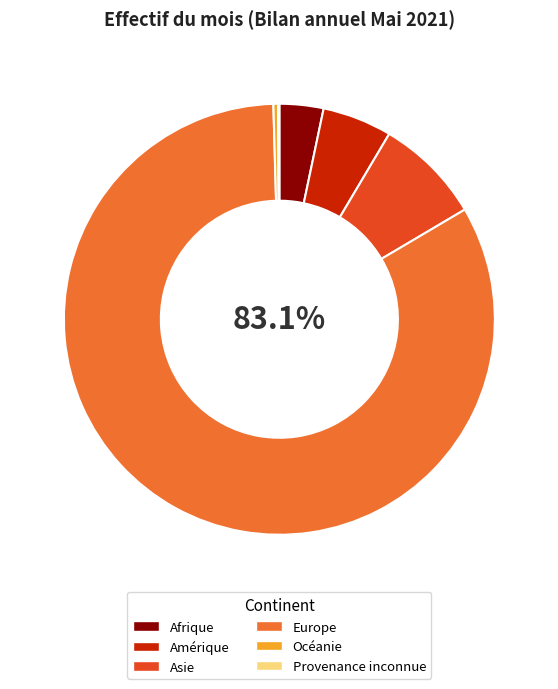

Do Amérique and Europe together represent more than half of the pie?

Yes